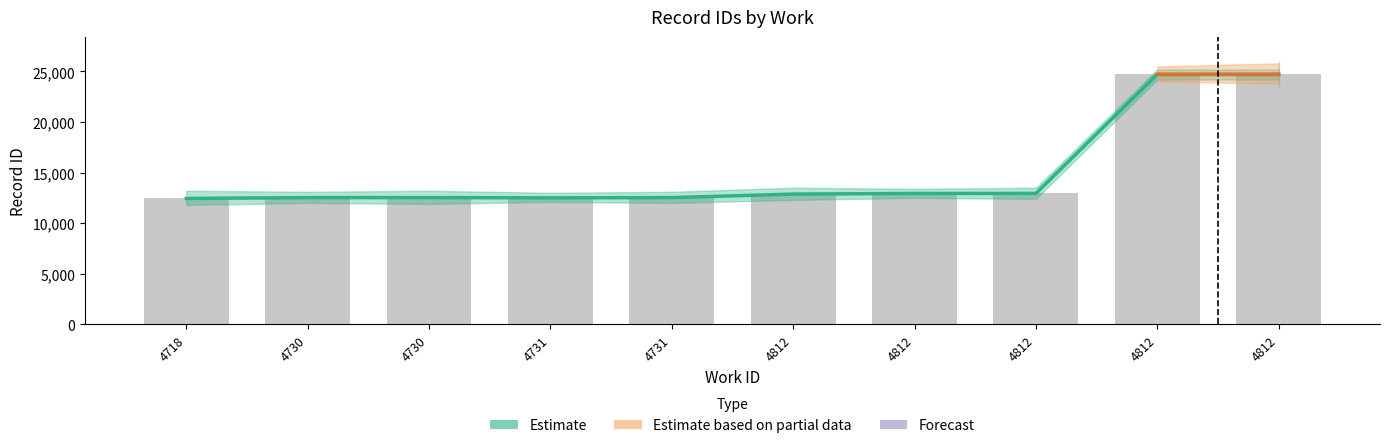

At which label is the value closest to 18577?

4812